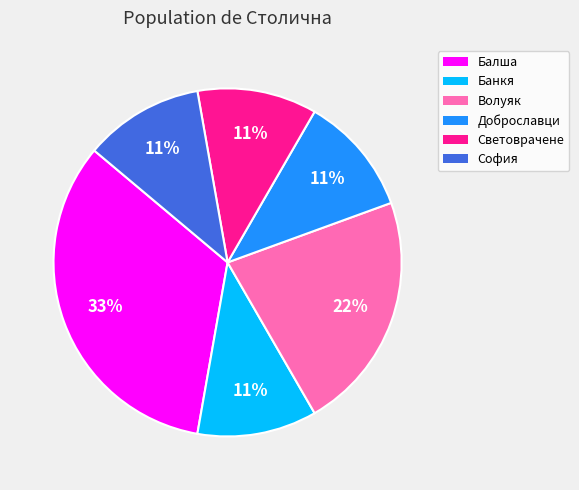

To the nearest percent, what percentage of the pie is София?

11%